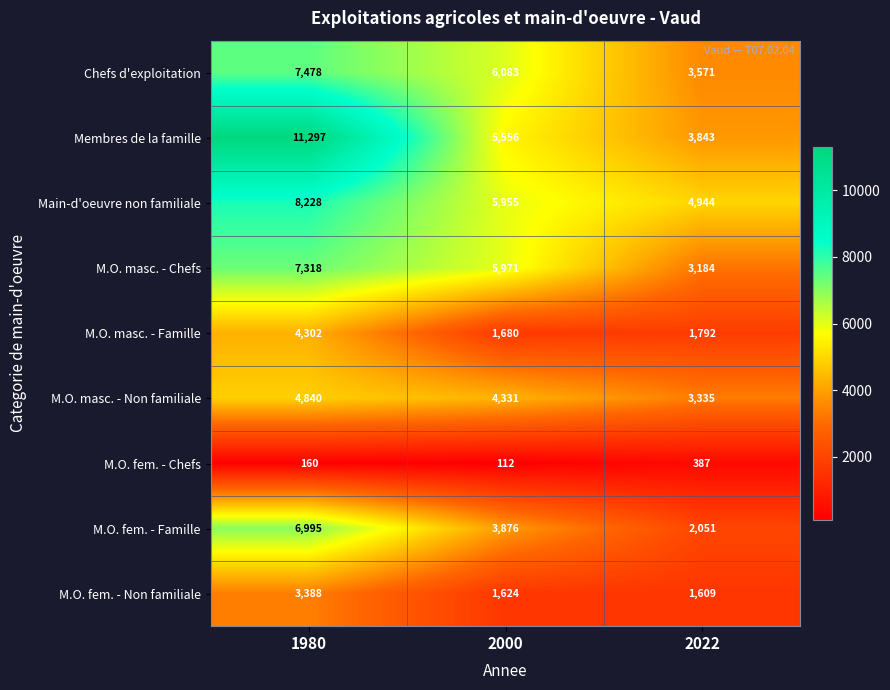

How many data points does each series have?

3